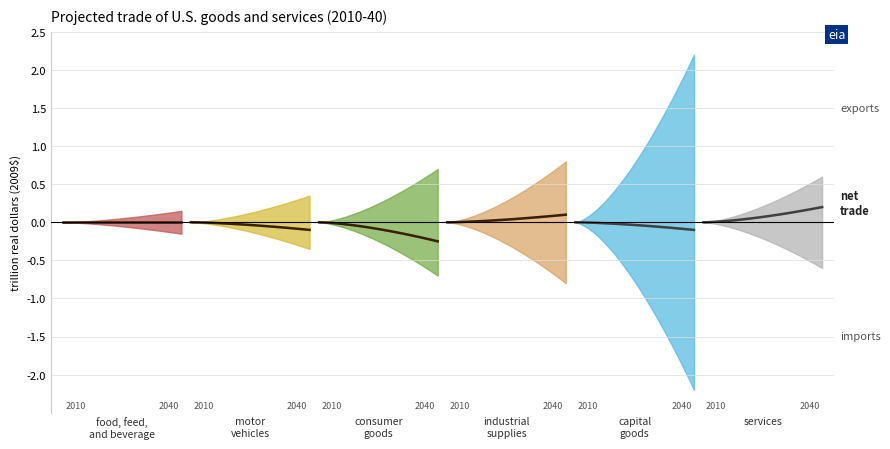

True or false: net_1 and net_5 cross at least once.

False